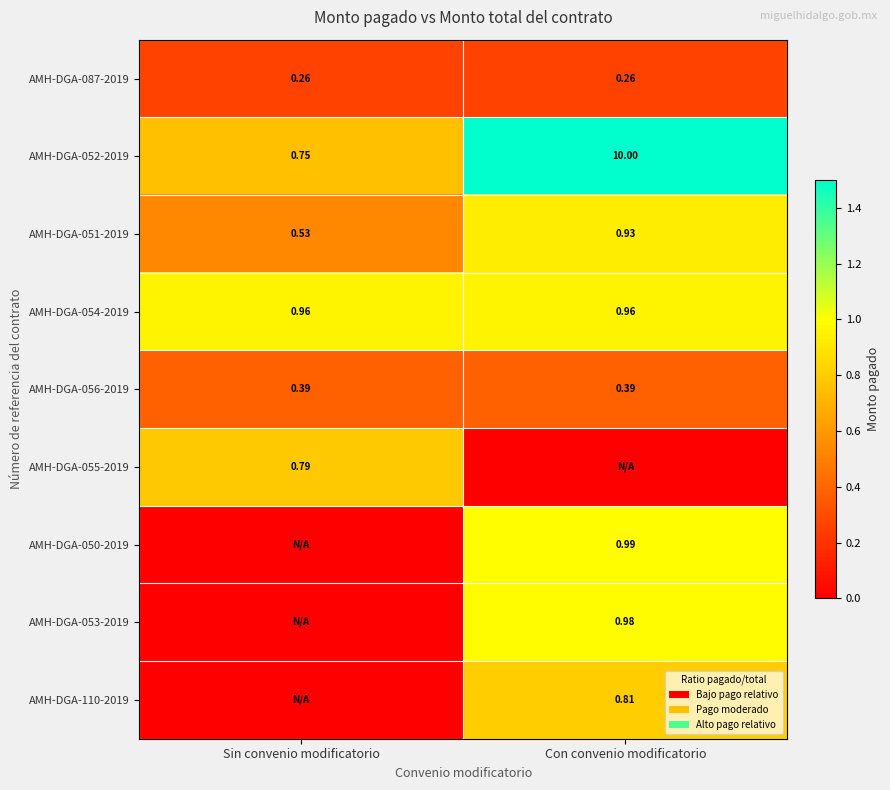

How many categories are shown in the chart?

2